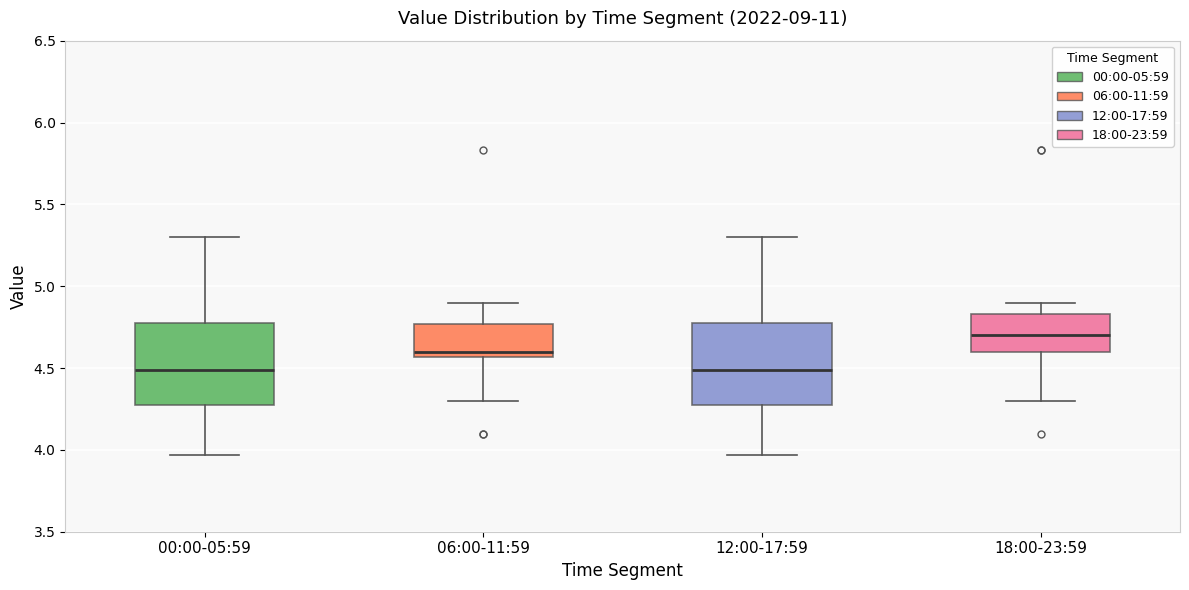

Where is the lower edge of the box for 06:00-11:59 on the y-axis? The values are not printed on the chart, so give them approximately, as read against the axis.

4.55